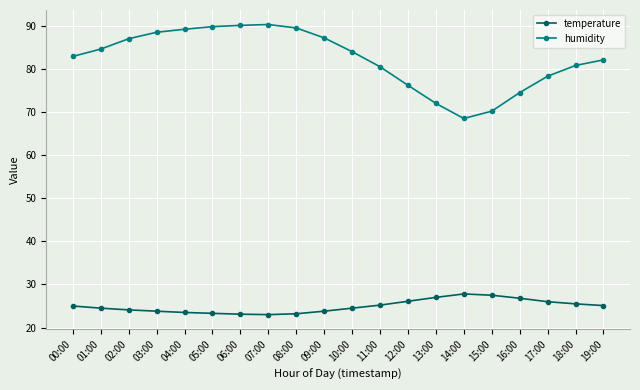

True or false: humidity has more than 0 interior local peaks.

True